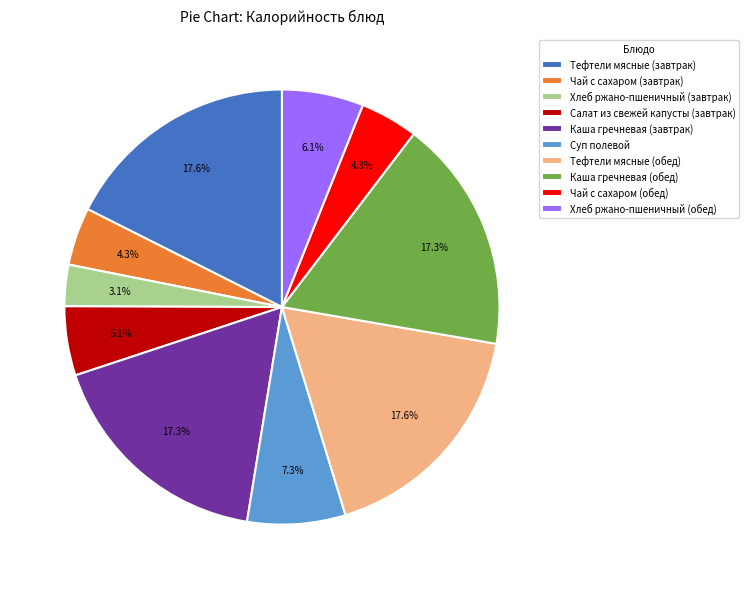

Which slice is the smallest?

Хлеб ржано-пшеничный (завтрак)